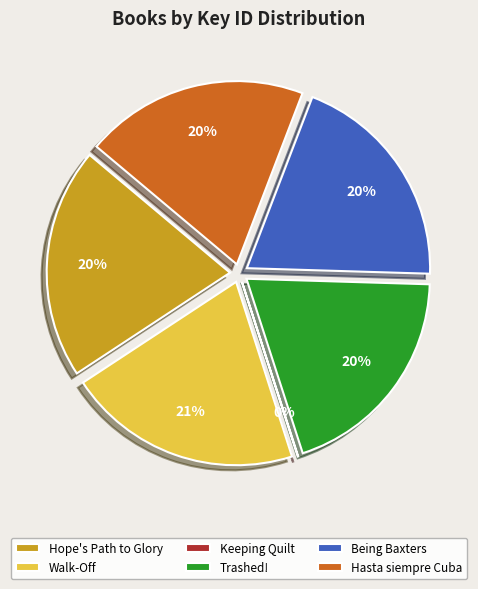

Rank the categories by value from highest to lowest.

Walk-Off, Hope's Path to Glory, Hasta siempre Cuba, Being Baxters, Trashed!, Keeping Quilt